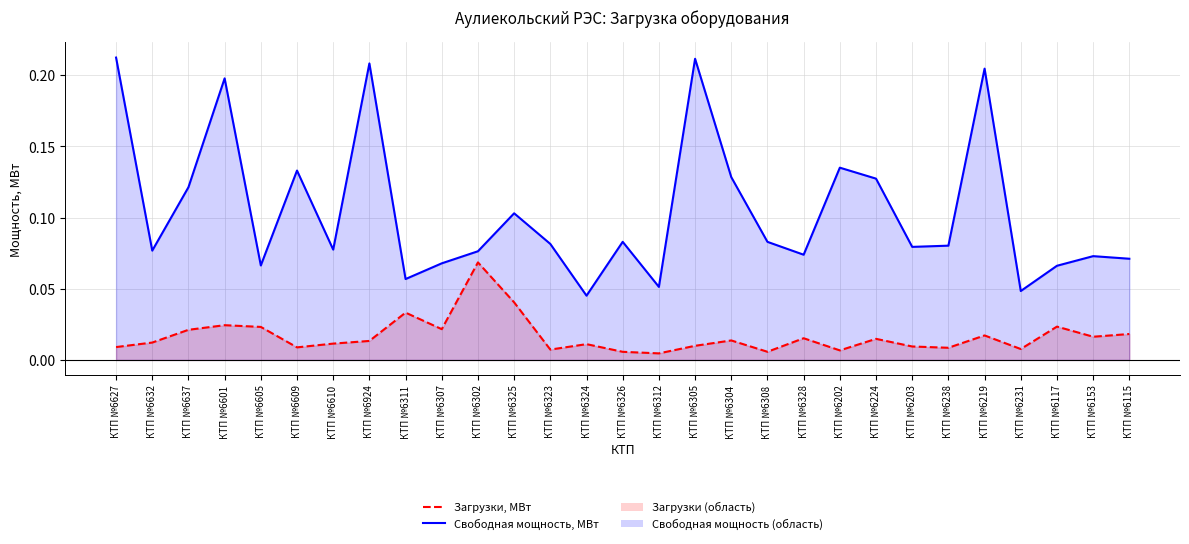

Which series has the largest range (max minus min)?

Свободная мощность, МВт